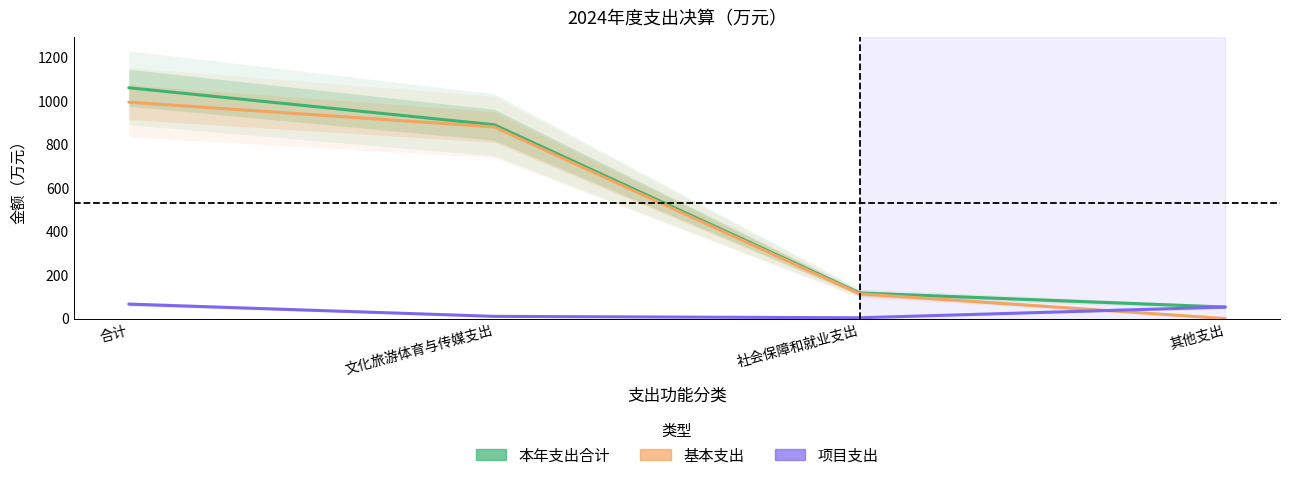

Which category has the highest value in the 项目支出 series?

合计